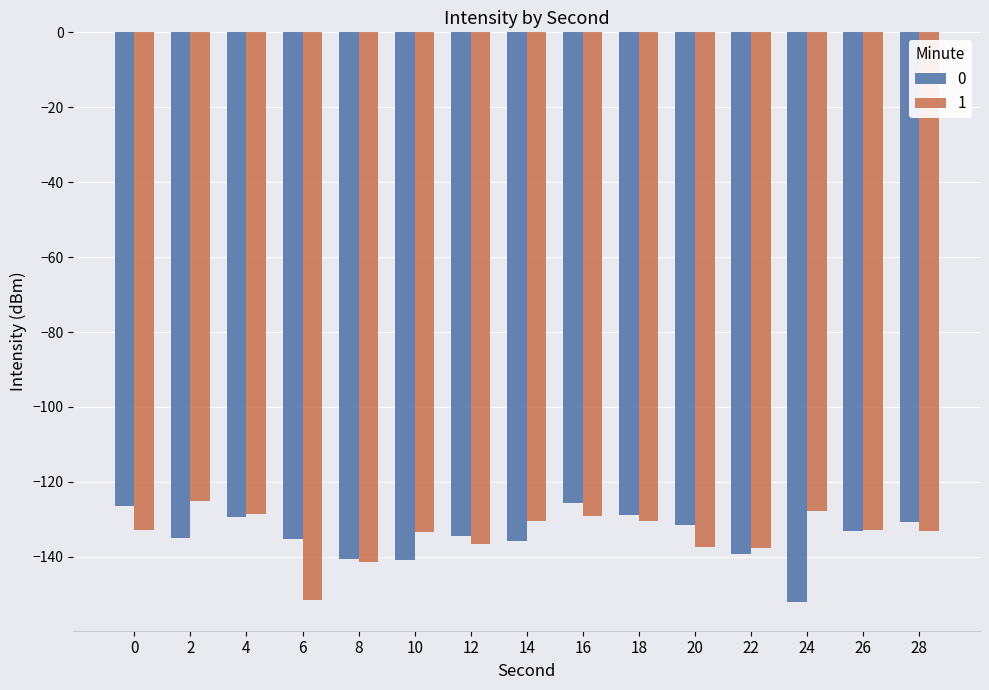

The 1 series shows -228.3 at 26. True or false?

False